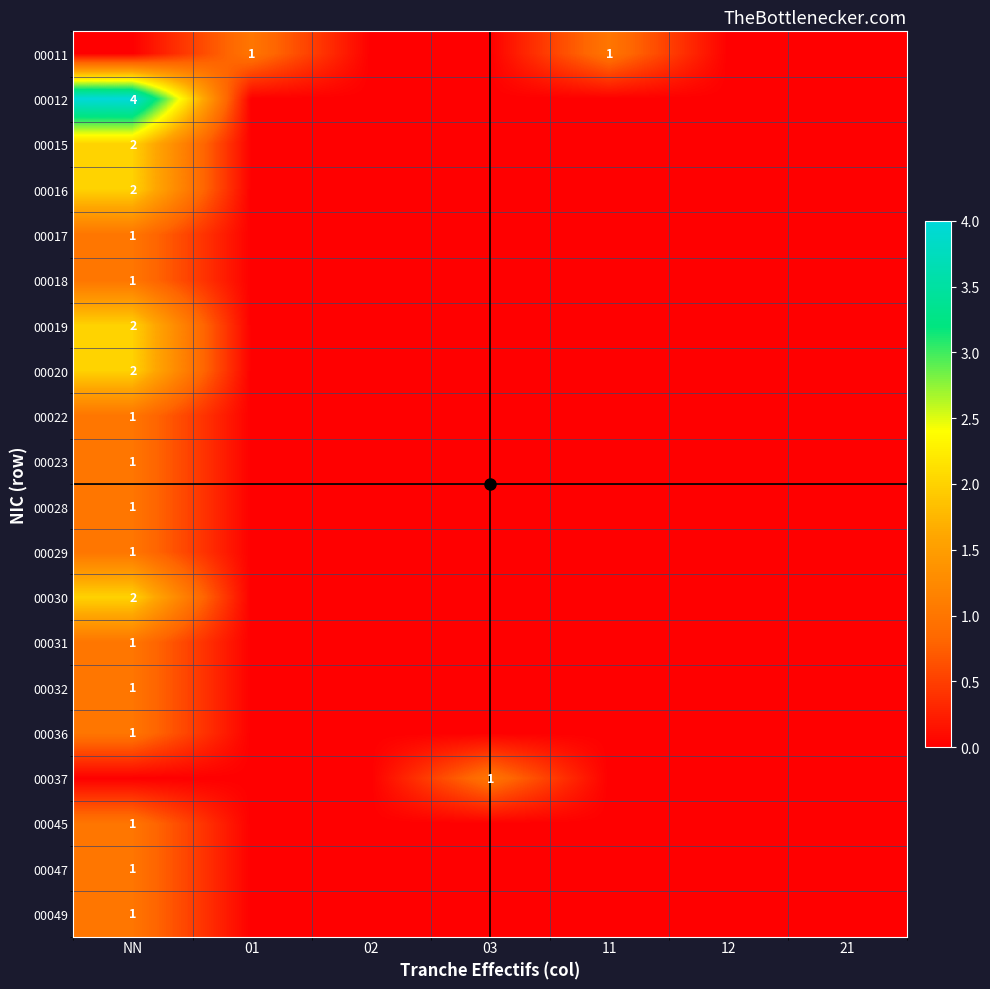

List the series in order of their peak value, lowest first.

00011, 00017, 00018, 00022, 00023, 00028, 00029, 00031, 00032, 00036, 00037, 00045, 00047, 00049, 00015, 00016, 00019, 00020, 00030, 00012